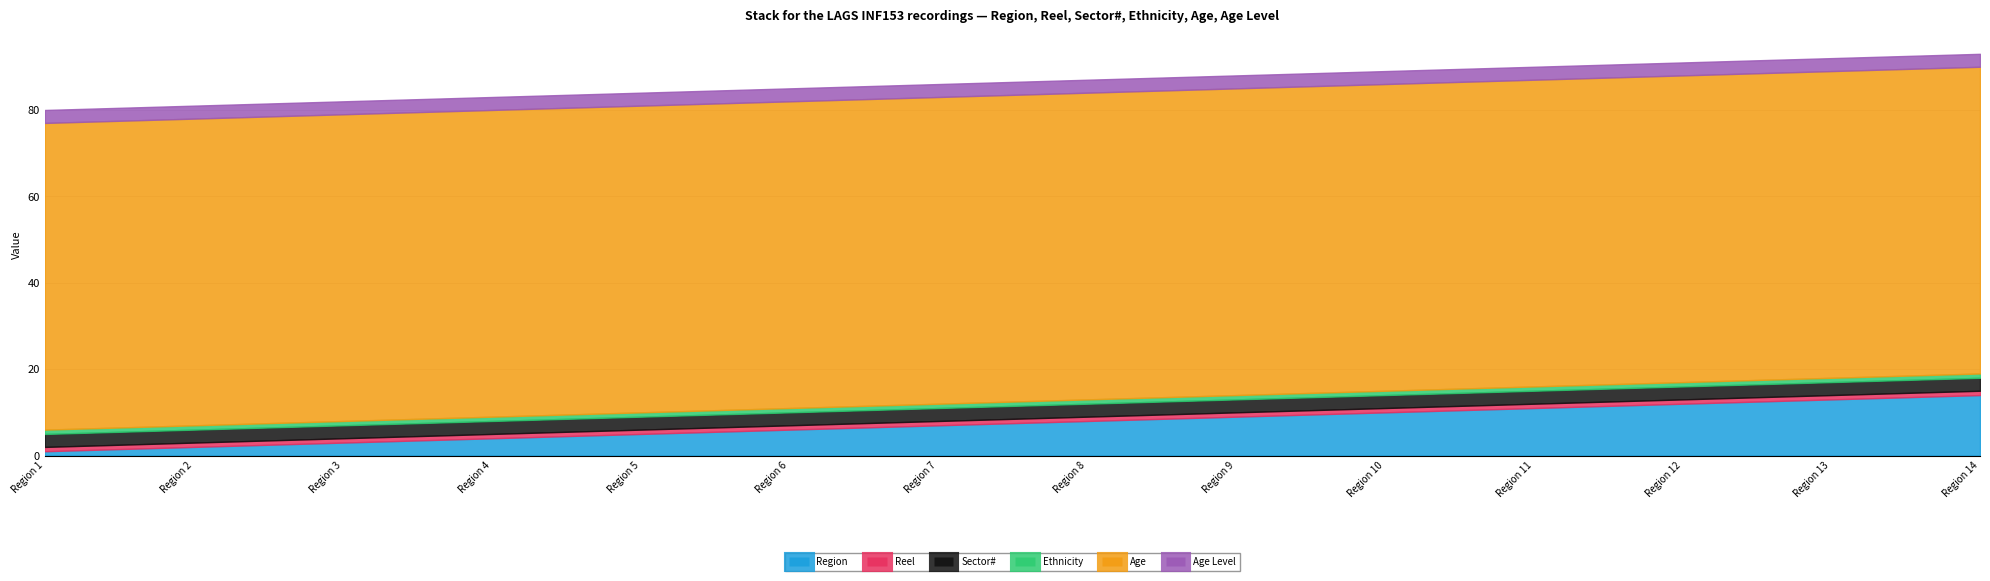

Reading right to left, extract all data points from this chart.

Region: 14	13	12	11	10	9	8	7	6	5	4	3	2	1
Reel: 1	1	1	1	1	1	1	1	1	1	1	1	1	1
Sector#: 3	3	3	3	3	3	3	3	3	3	3	3	3	3
Ethnicity: 1	1	1	1	1	1	1	1	1	1	1	1	1	1
Age: 71	71	71	71	71	71	71	71	71	71	71	71	71	71
Age Level: 3	3	3	3	3	3	3	3	3	3	3	3	3	3